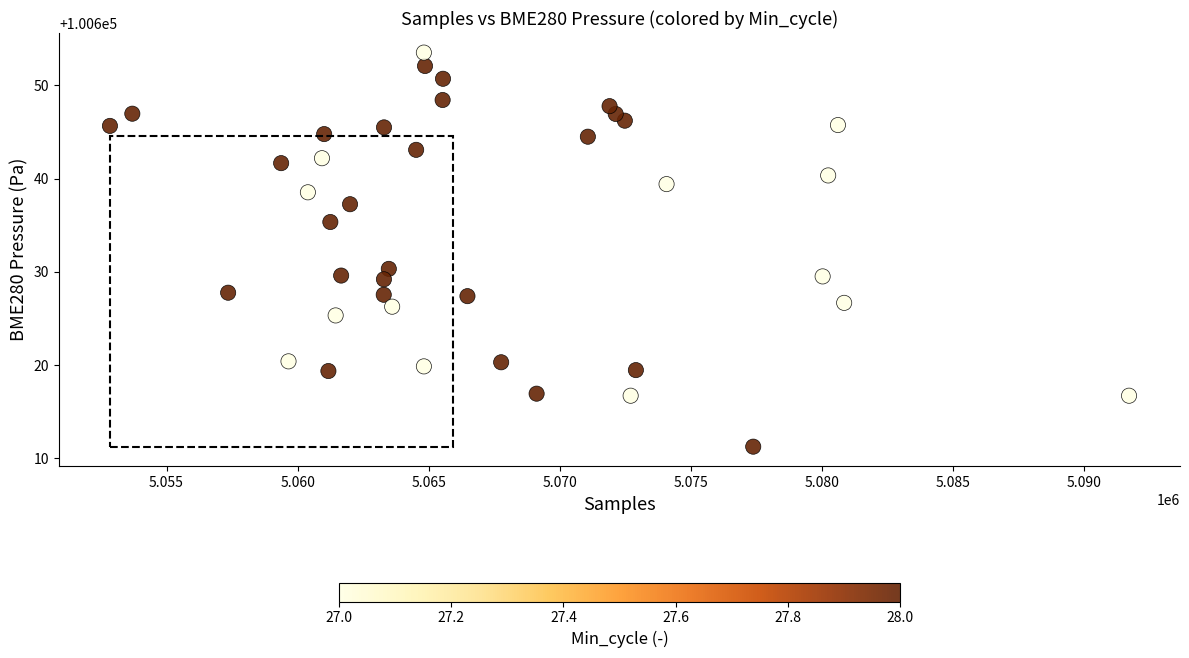

What Y value in the scatter plot is closest to 100632?

100630.3